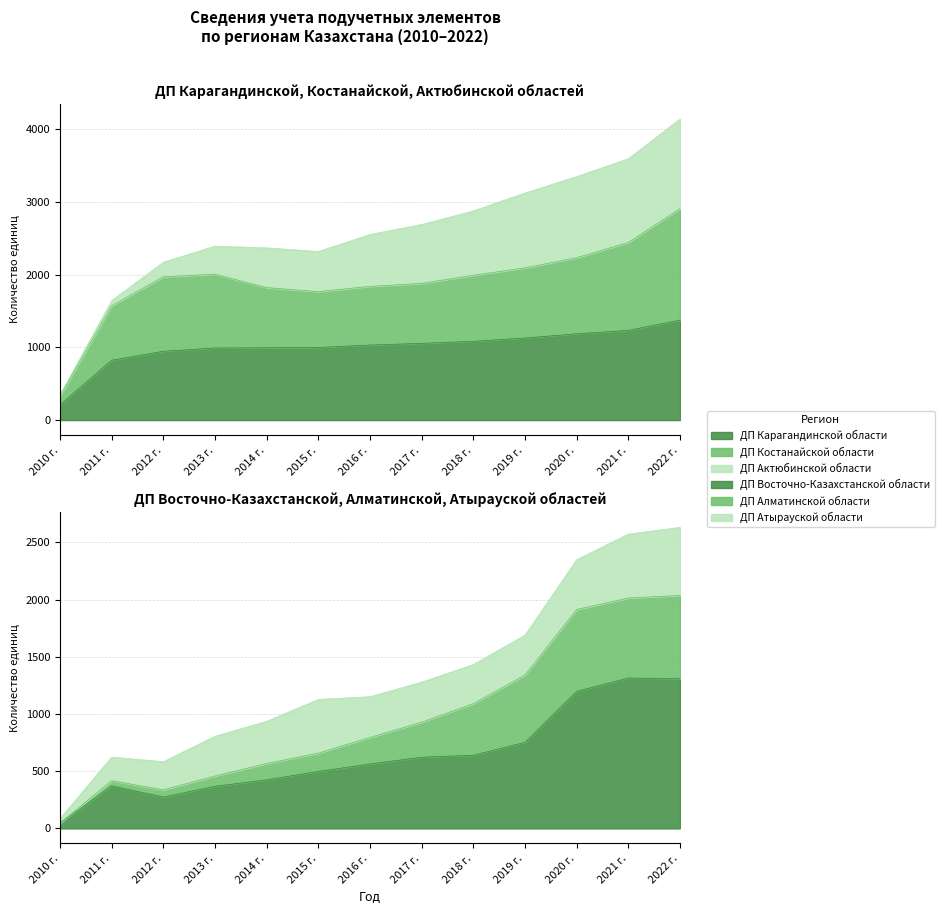

What is the difference between the maximum and second lowest values in the ДП Костанайской области series?

1338